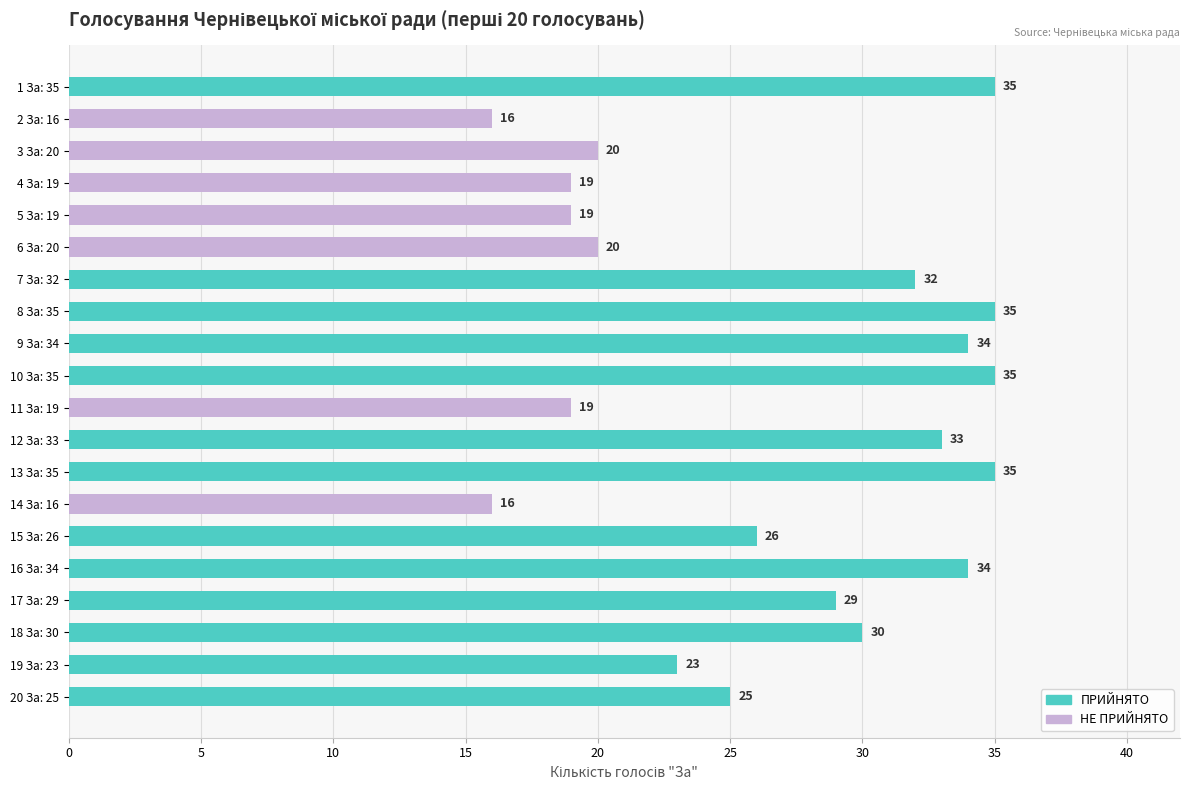

What is the value of the 13th bar from the left?

35